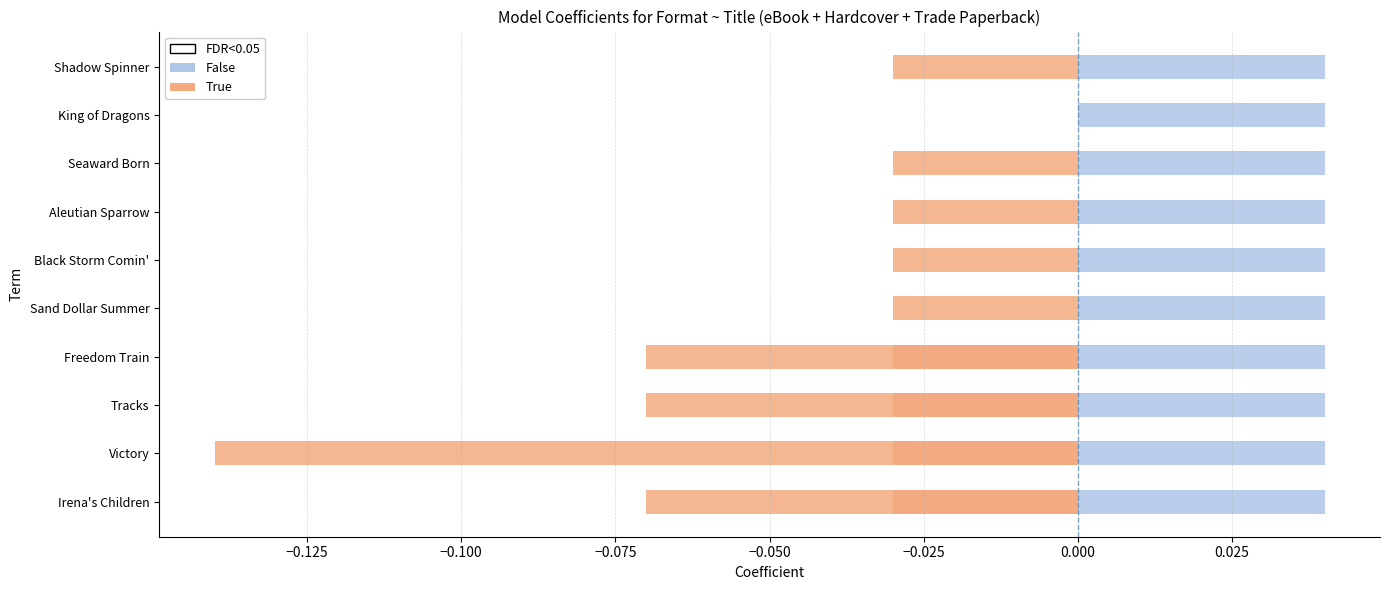

How many data points does each series have?

10